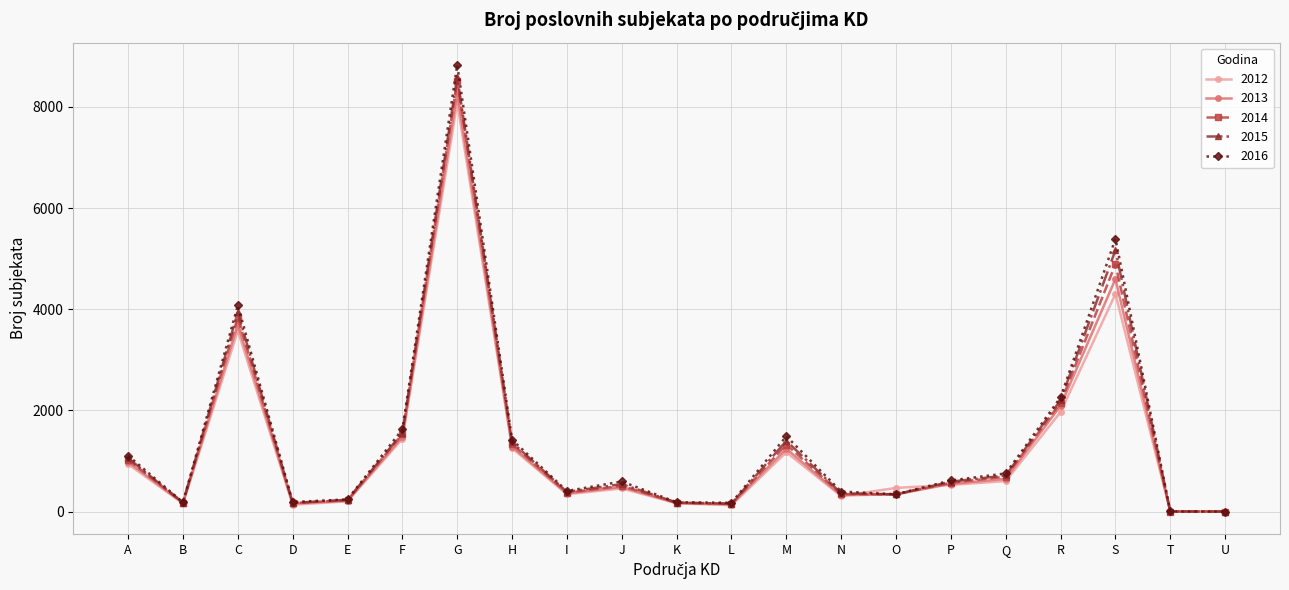

What is the highest value of the 2016 series?

8829